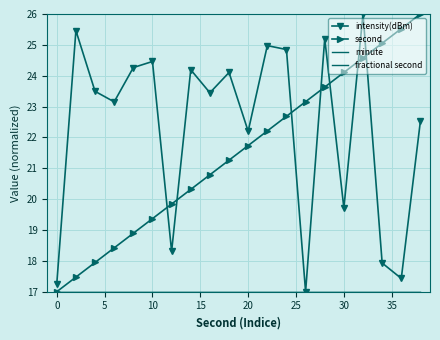

Is this an area chart (filled region under the line)?

No